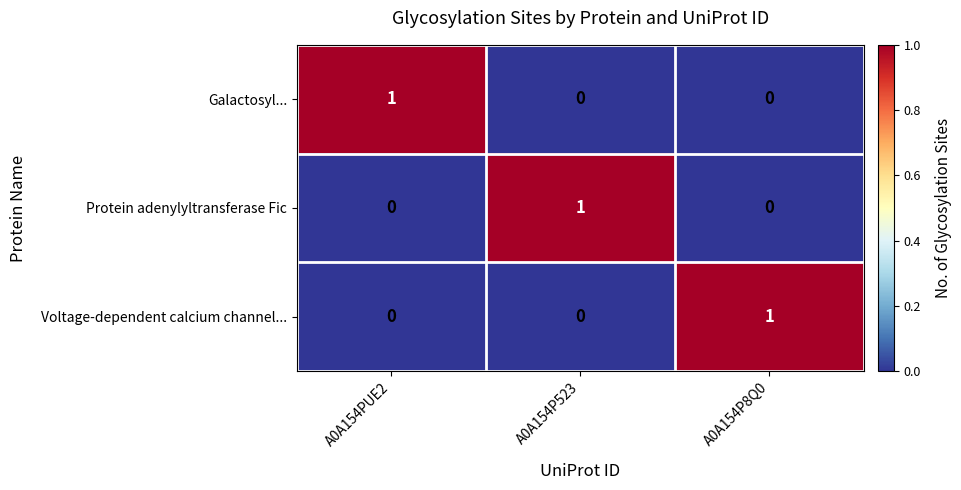

At how many categories does at least one series exceed 0?

3